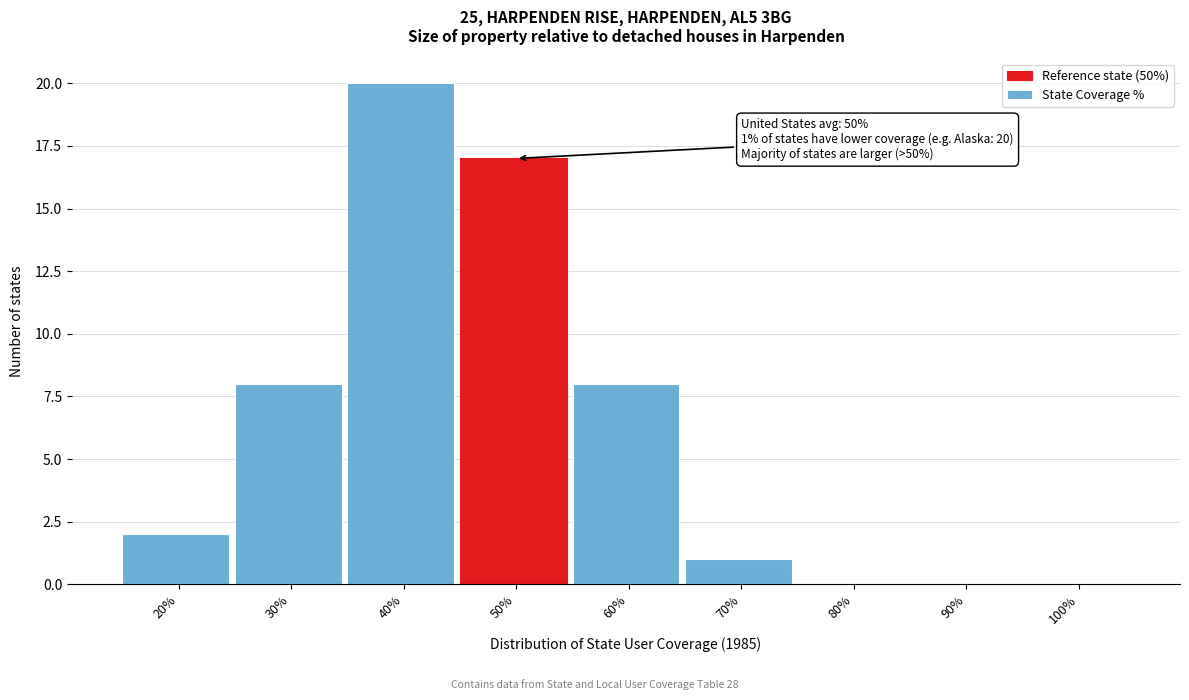

Reading left to right, what are all the values shown in this chart?

20%=2	30%=8	40%=20	50%=17	60%=8	70%=1	80%=0	90%=0	100%=0